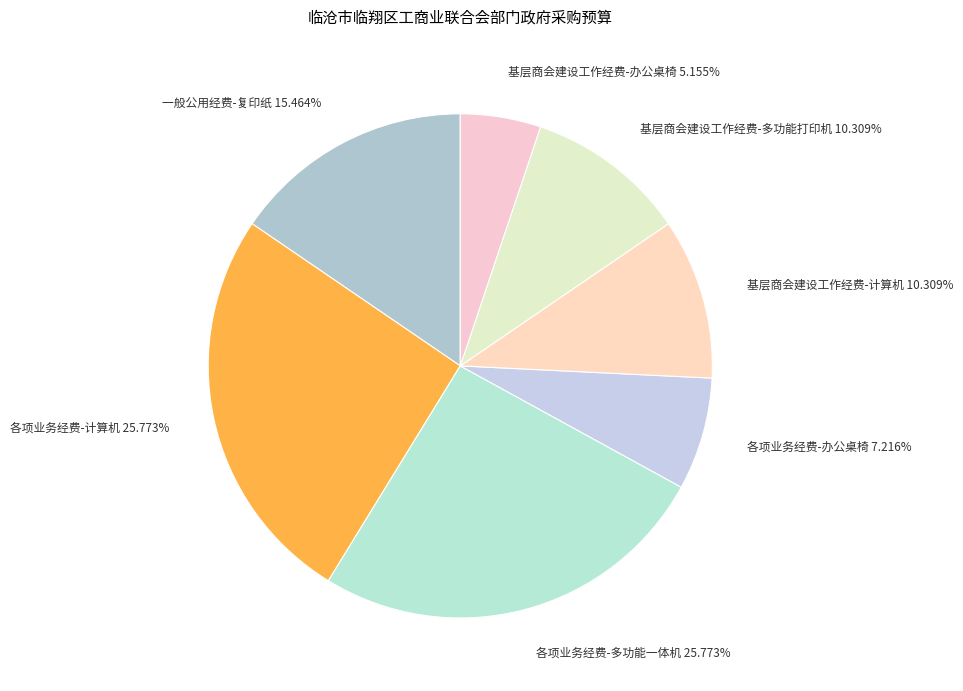

True or false: 各项业务经费-多功能一体机 accounts for 26% of the total.

True